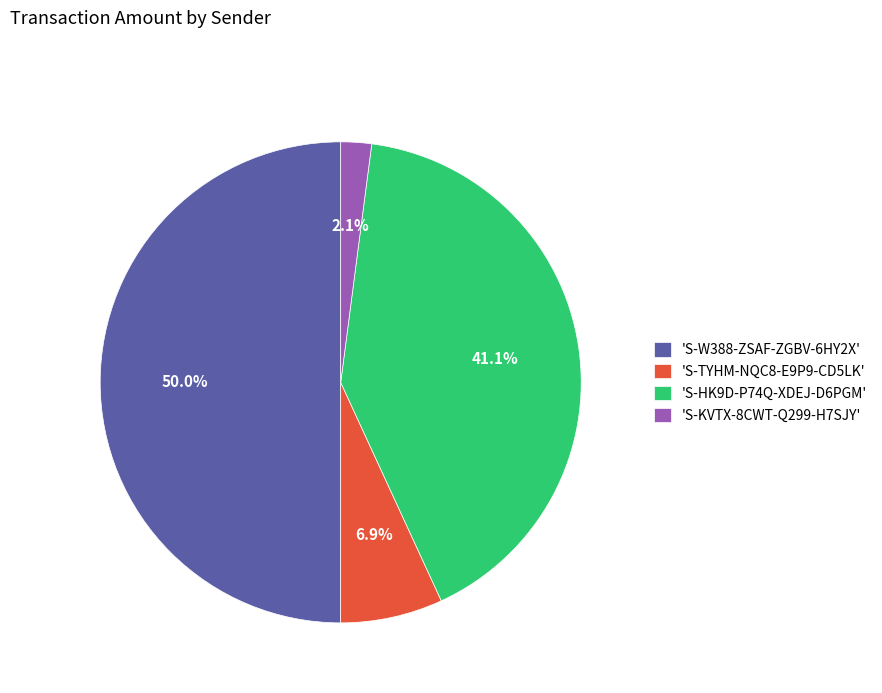

What is the smallest slice in the pie chart?

'S-KVTX-8CWT-Q299-H7SJY'